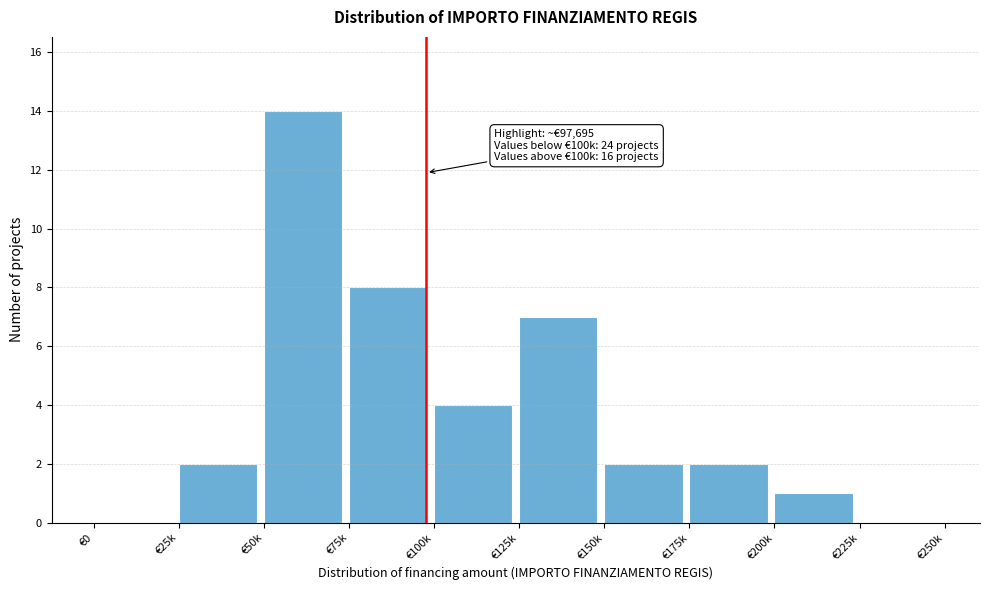

Reading left to right, what are all the values shown in this chart?

€0=0	€25k=2	€50k=14	€75k=8	€100k=4	€125k=7	€150k=2	€175k=2	€200k=1	€225k=0